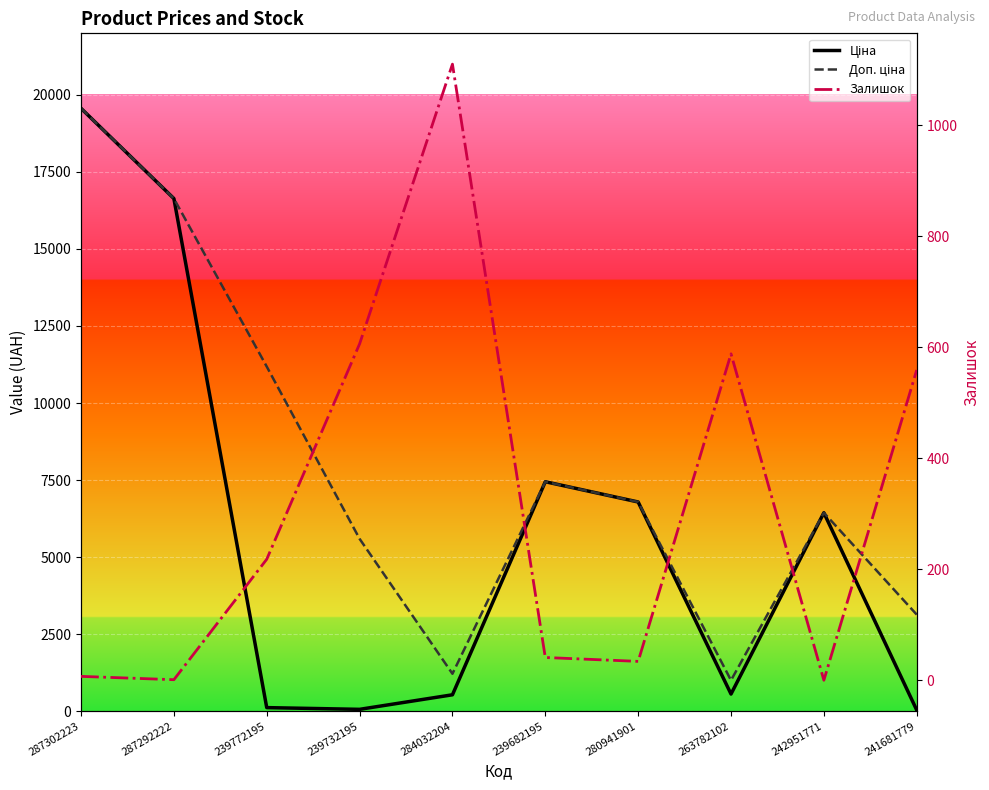

How many Доп. ціна values are between 3131 and 11182?

6